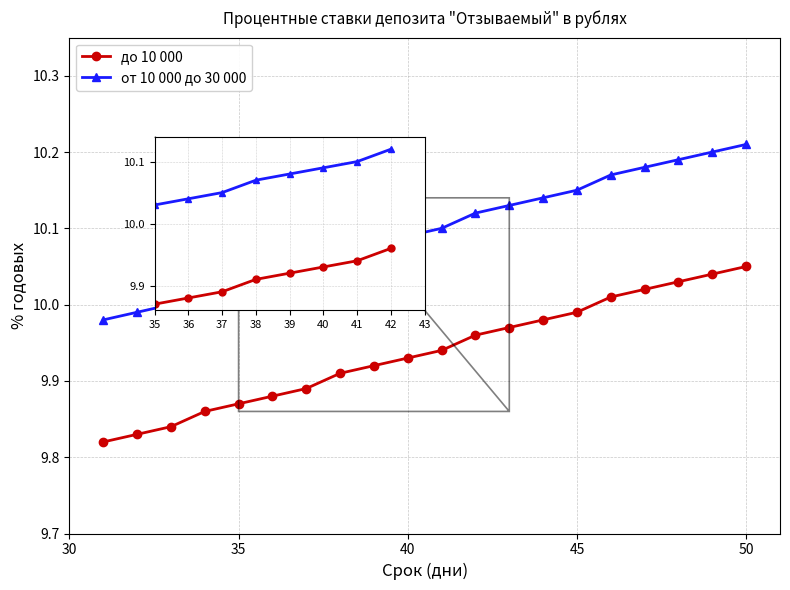

Which series has the largest total across all categories?

от 10 000 до 30 000